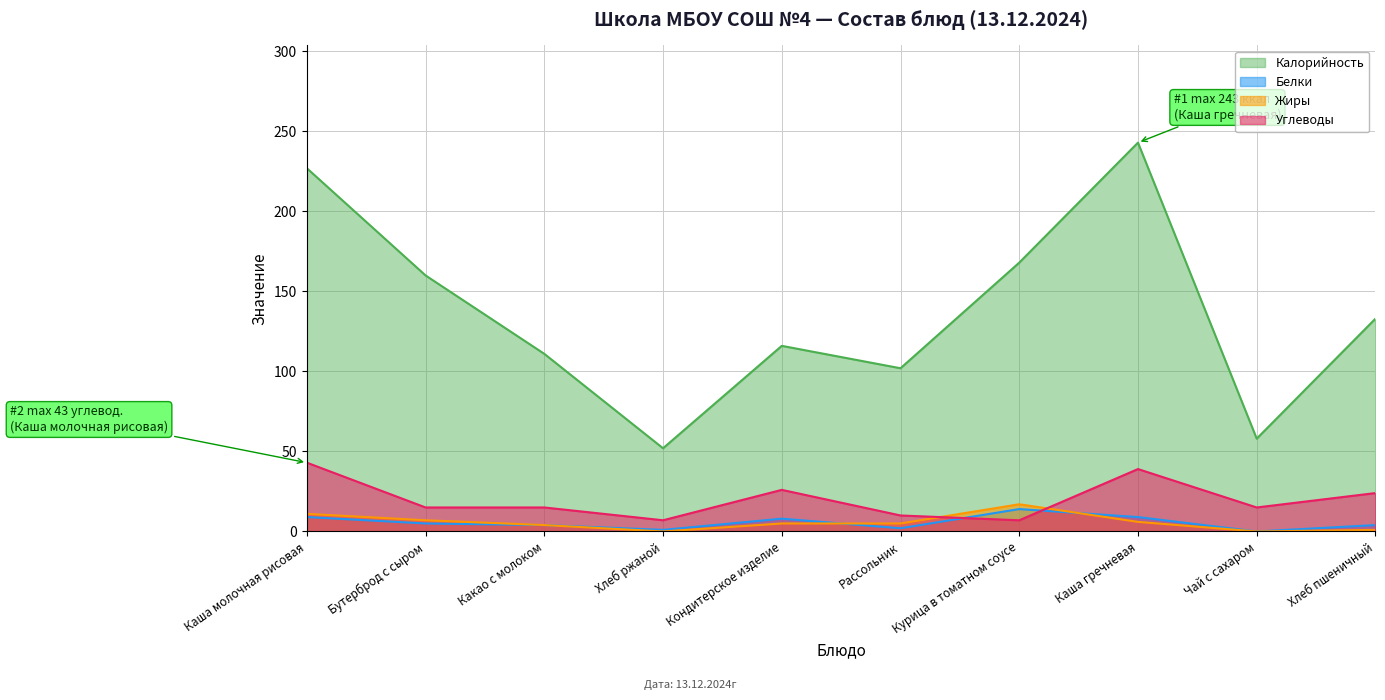

How many positive values does the Жиры series have?

8